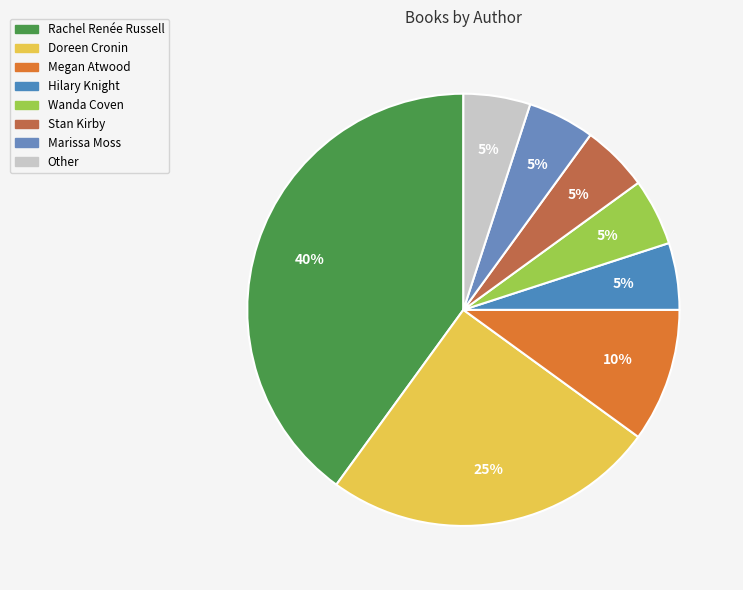

Which slice is the largest?

Rachel Renée Russell